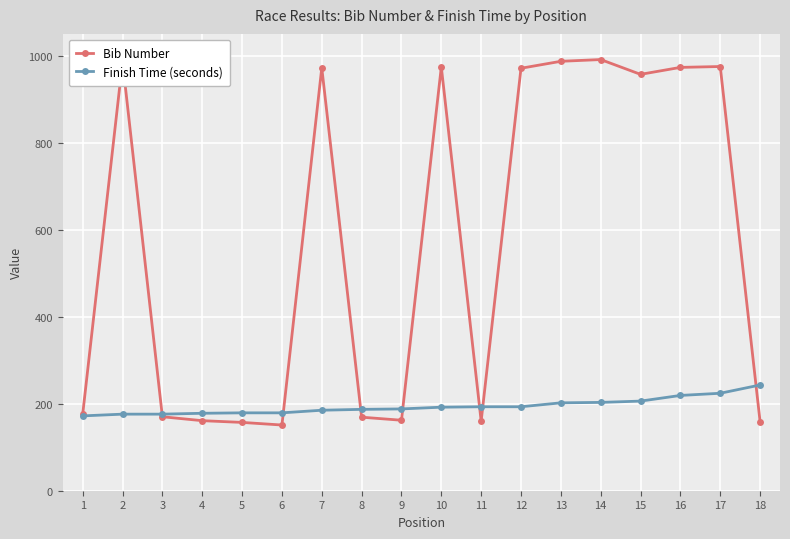

At how many categories does at least one series exceed 248?

9